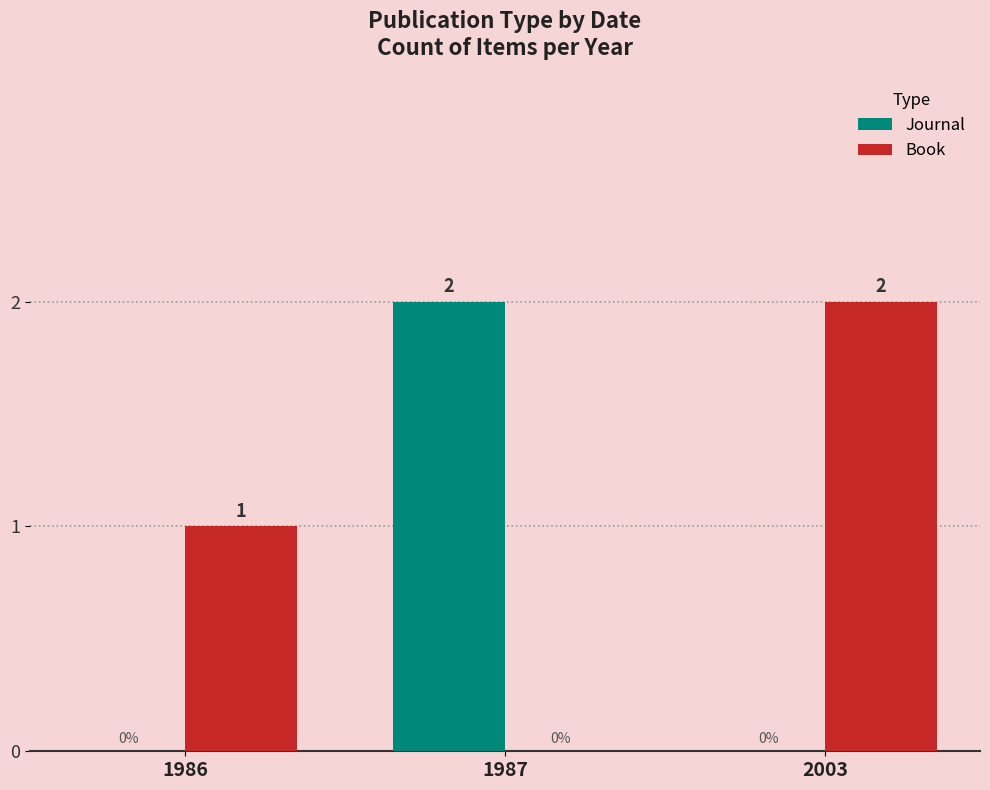

What is the maximum value shown in the chart?

2